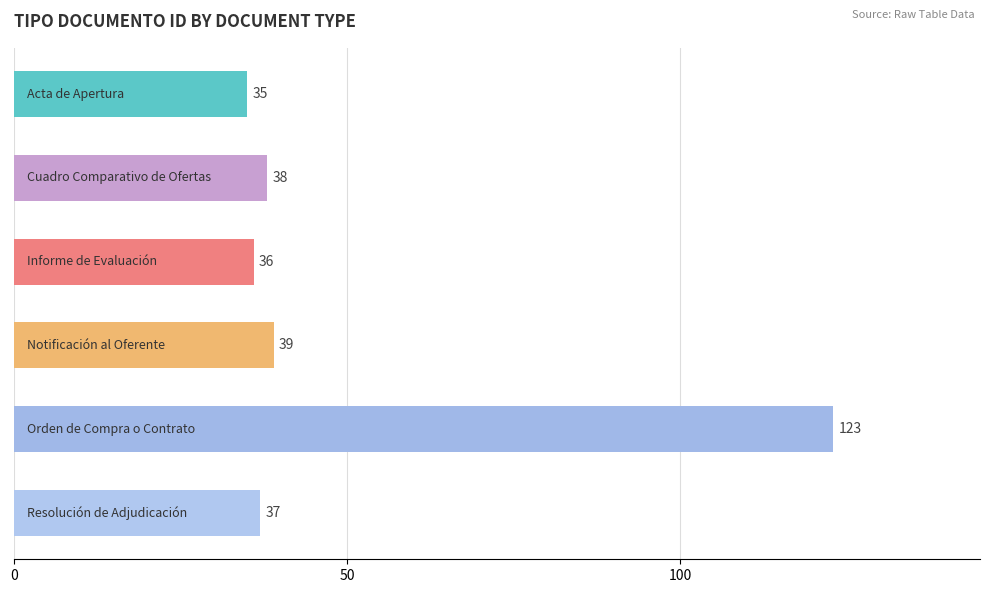

Are the bars horizontal?

Yes